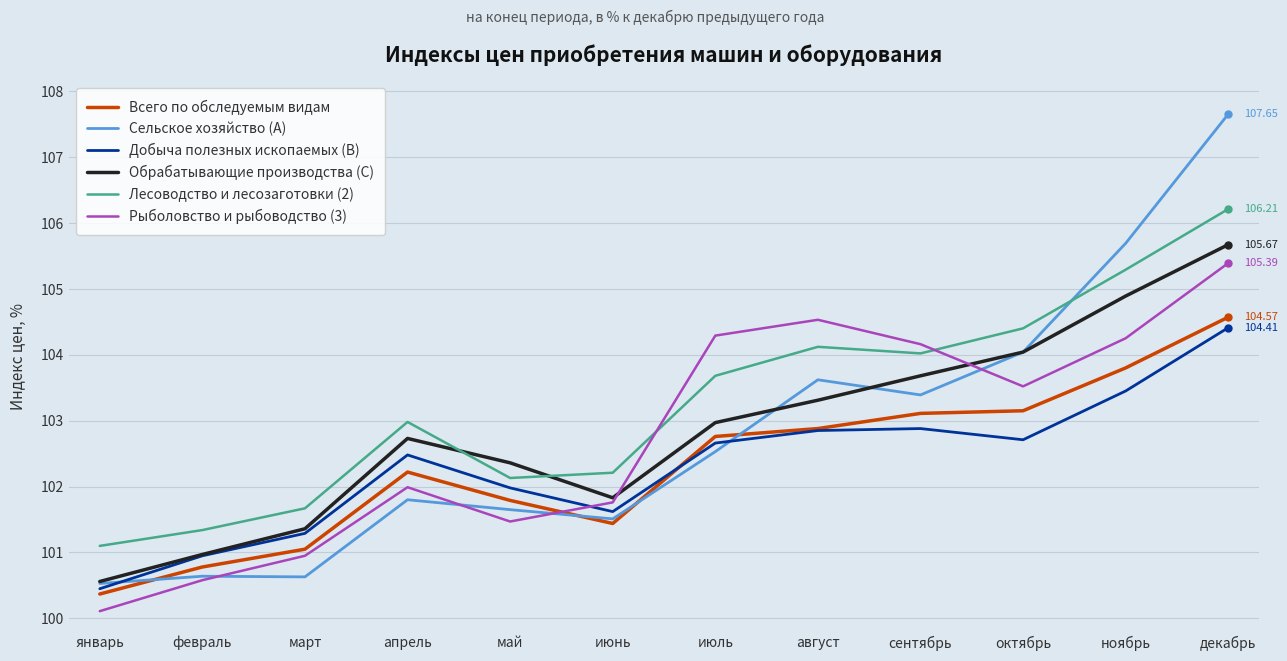

True or false: Лесоводство и лесозаготовки (2) and Всего по обследуемым видам intersect in this chart.

False